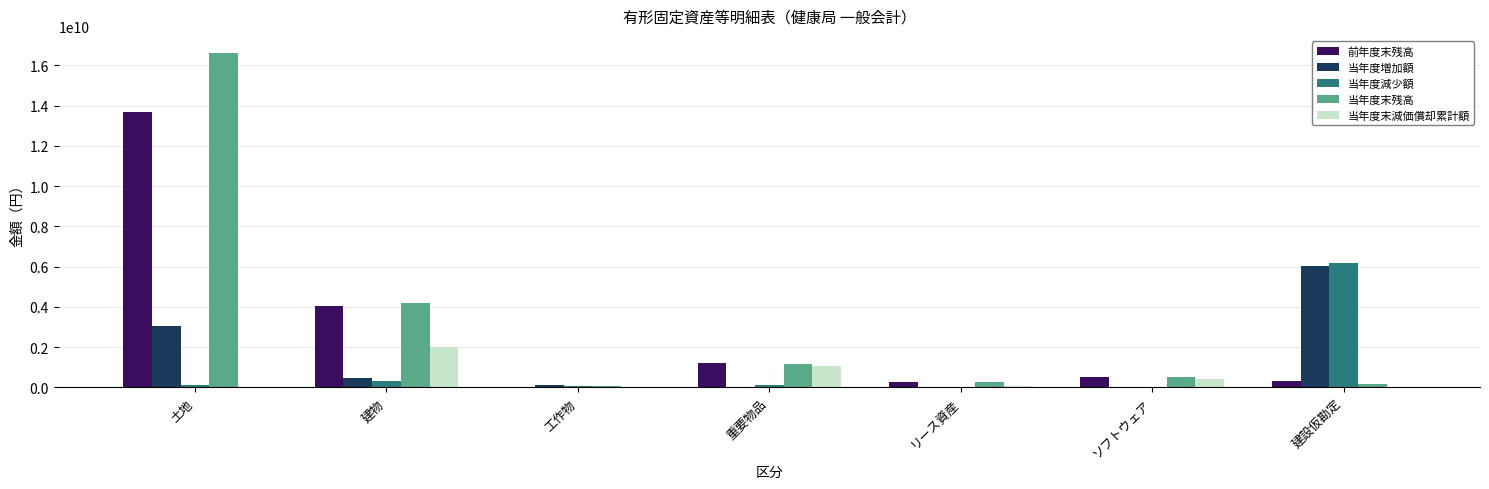

The 当年度減少額 series shows 6186908117 at 建設仮勘定. True or false?

True